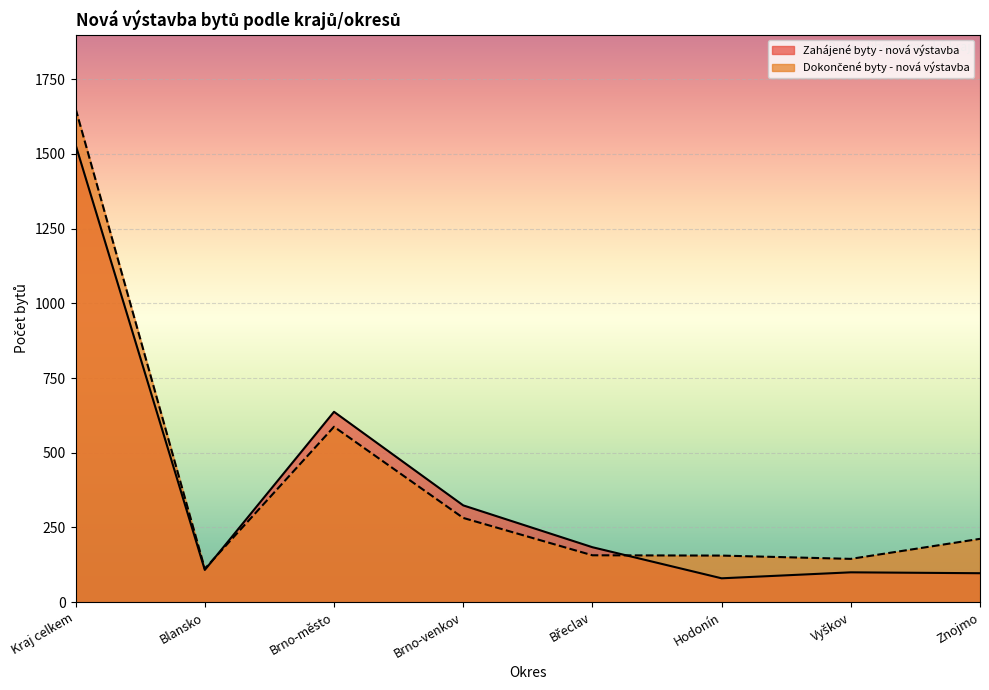

Reading left to right, transcribe all the data shown in this chart.

Zahájené byty - nová výstavba: Kraj celkem=1530	Blansko=108	Brno-město=637	Brno-venkov=324	Břeclav=184	Hodonín=80	Vyškov=100	Znojmo=97
Dokončené byty - nová výstavba: Kraj celkem=1651	Blansko=112	Brno-město=587	Brno-venkov=282	Břeclav=157	Hodonín=156	Vyškov=145	Znojmo=212